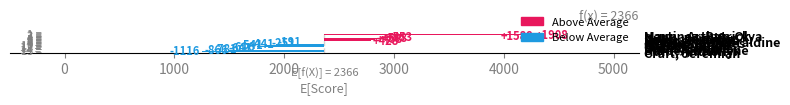

Are the bars horizontal?

Yes